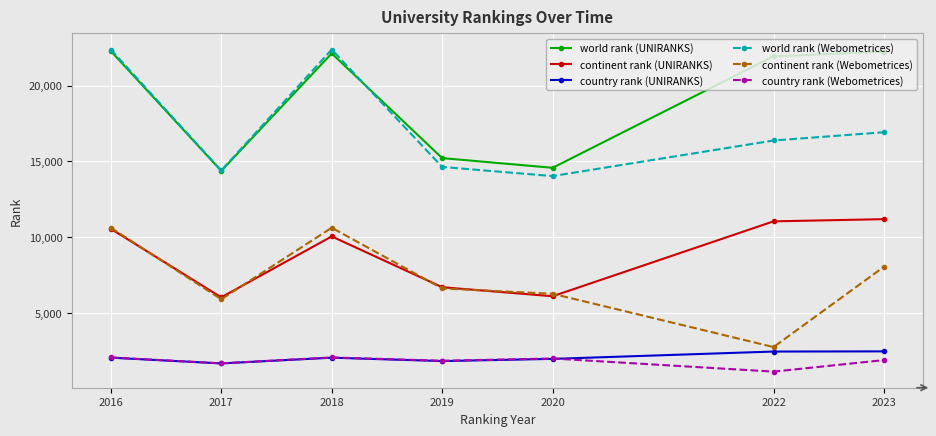

What is the maximum value for world rank (Webometrices)?

22367